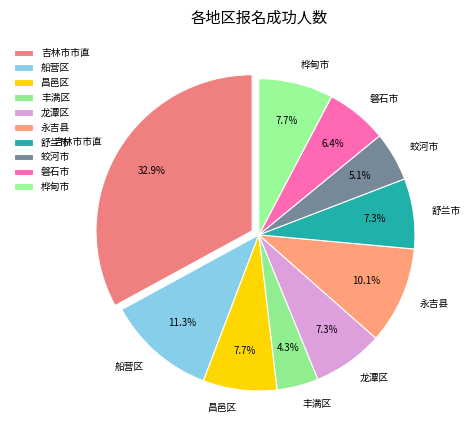

What is the smallest slice in the pie chart?

丰满区